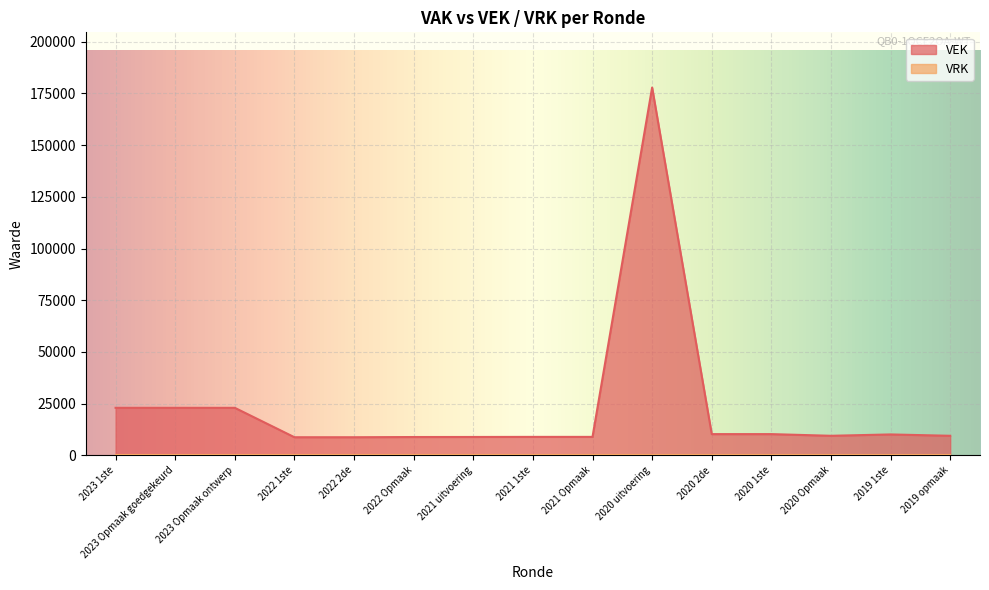

What position from the right is 2023 Opmaak goedgekeurd?

14